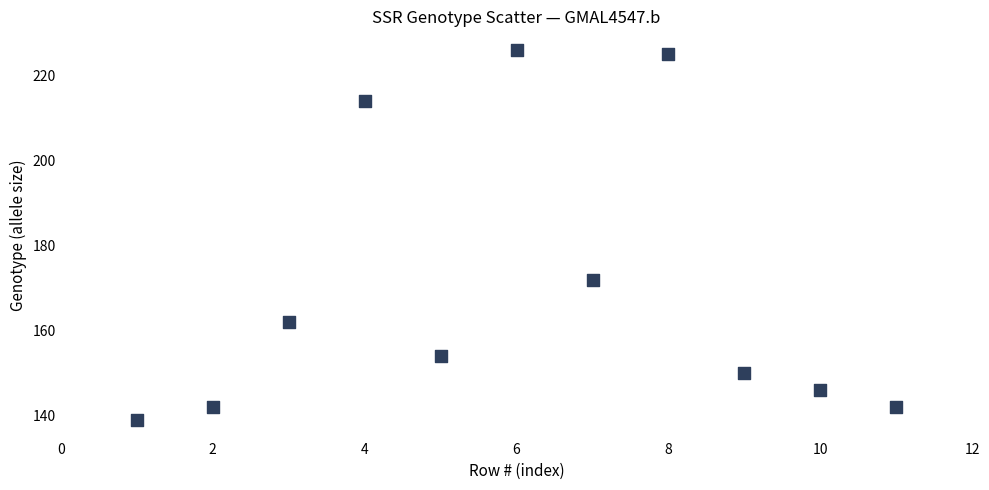

What Y value in the scatter plot is closest to 182?

172